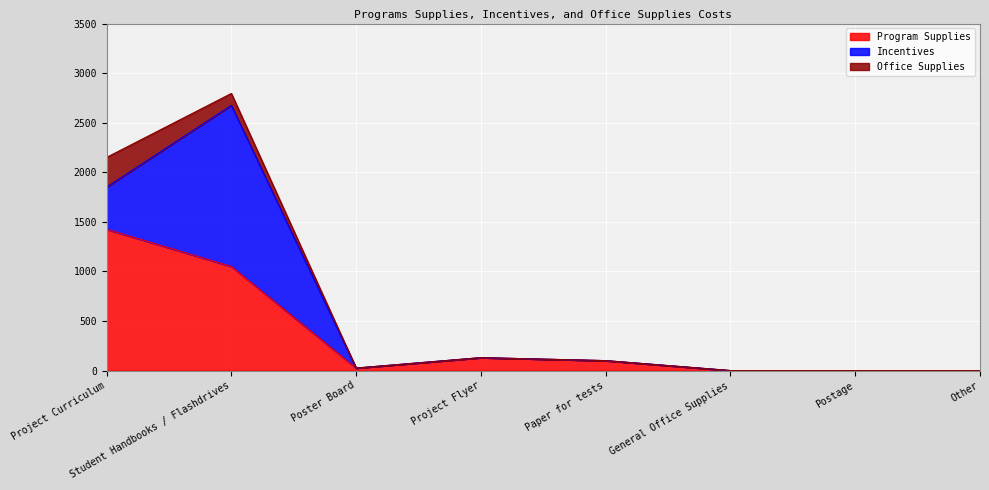

Is the value of Incentives at Paper for tests greater than the value of Program Supplies at Other?

No